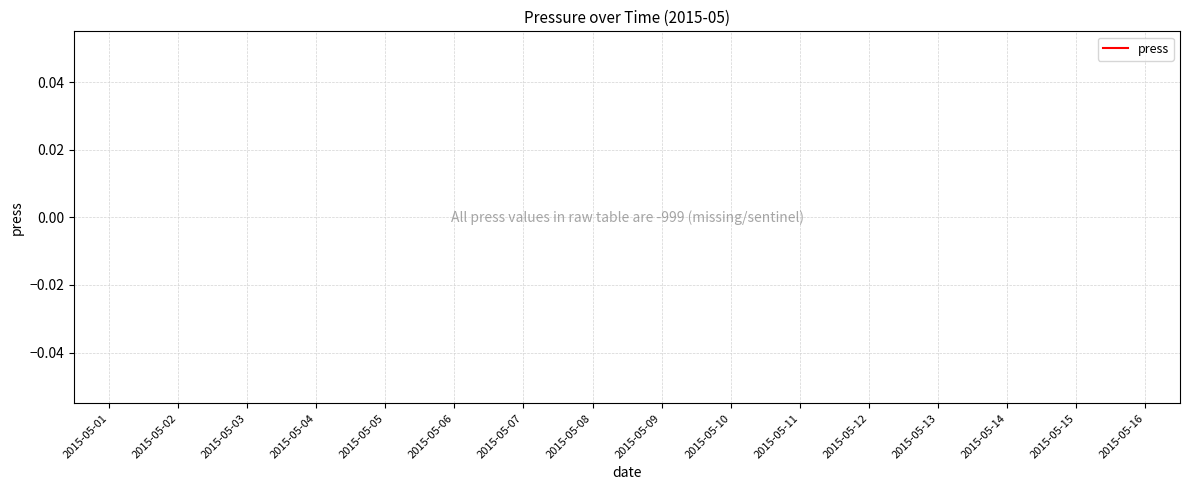

Is this an area chart (filled region under the line)?

No